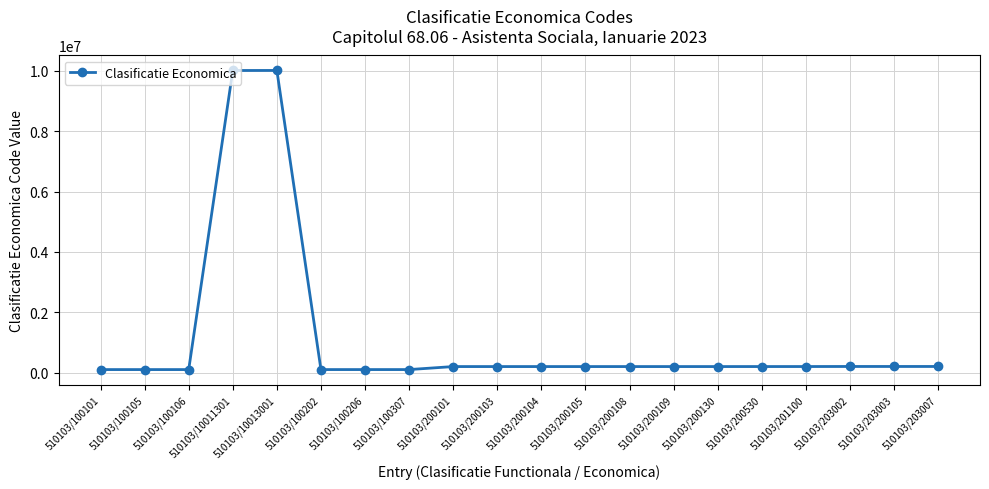

What is the greatest value displayed?

10013001